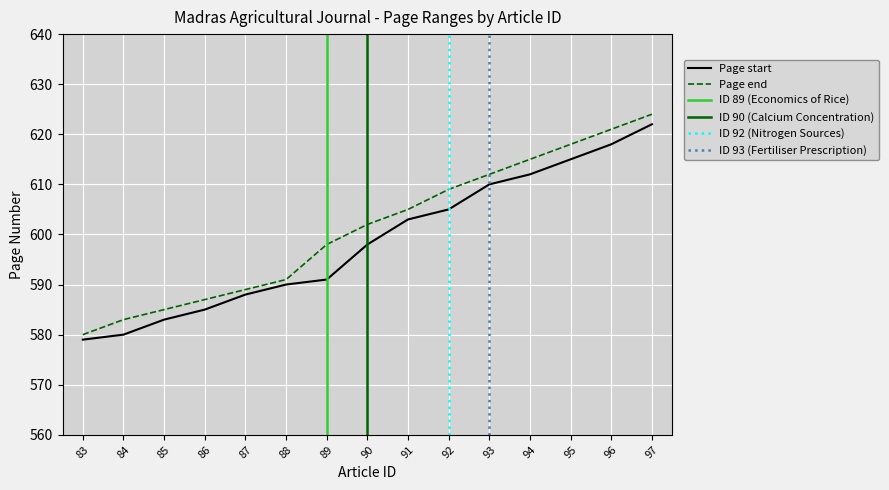

Between 90 and 86, which is larger?

90